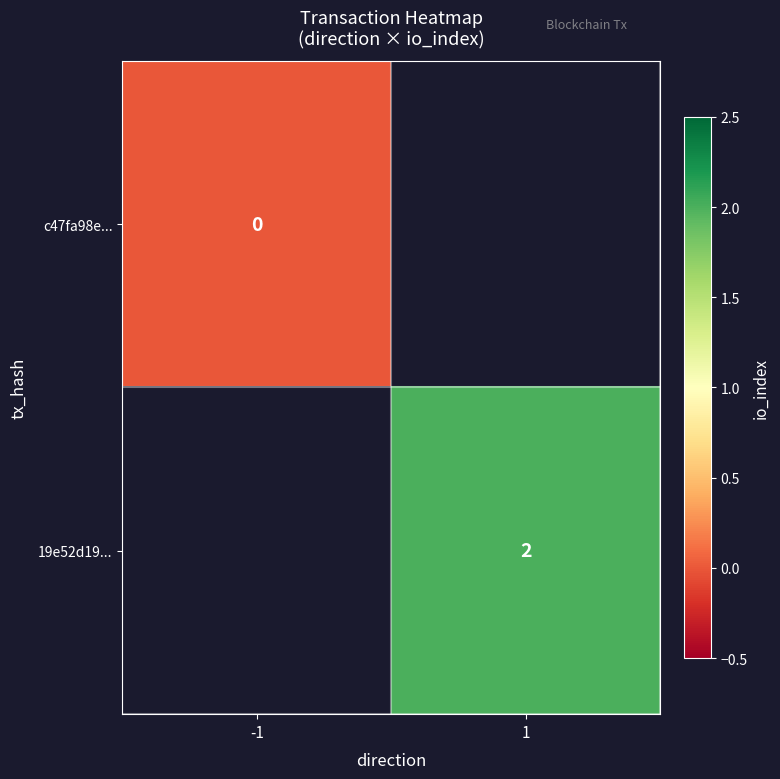

Is the value of c47fa98e... at -1 greater than the value of 19e52d19... at 1?

No